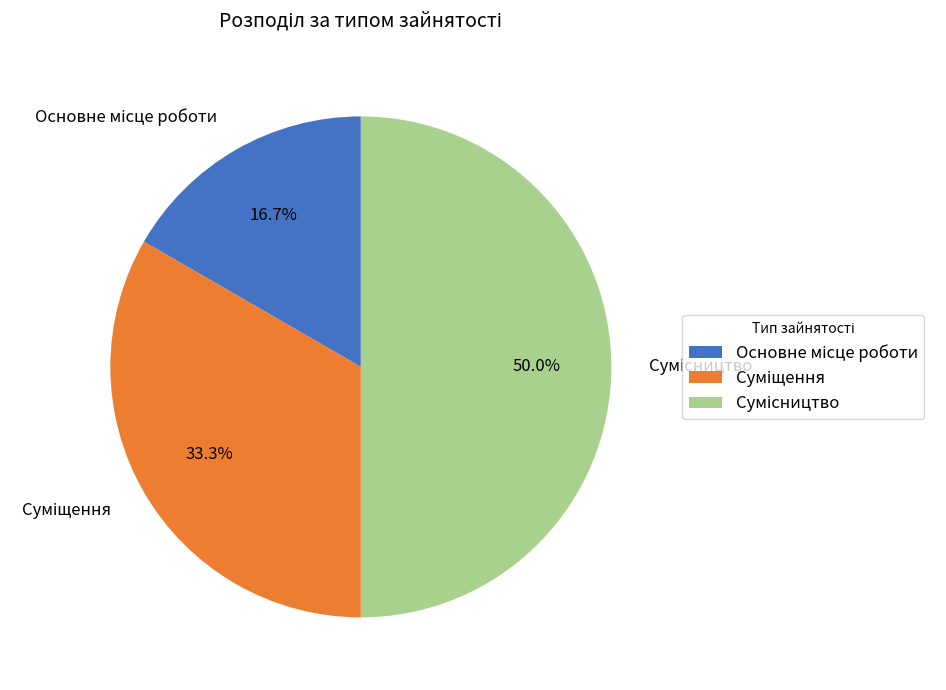

Count the number of slices in the pie.

3